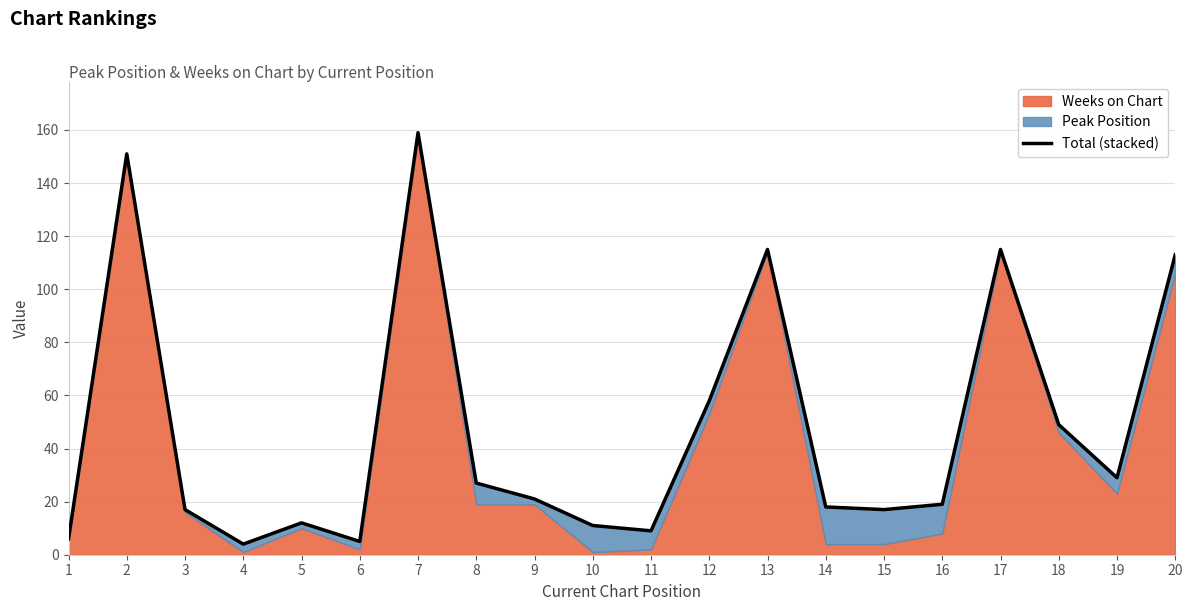

What is the approximate value at 3?

17